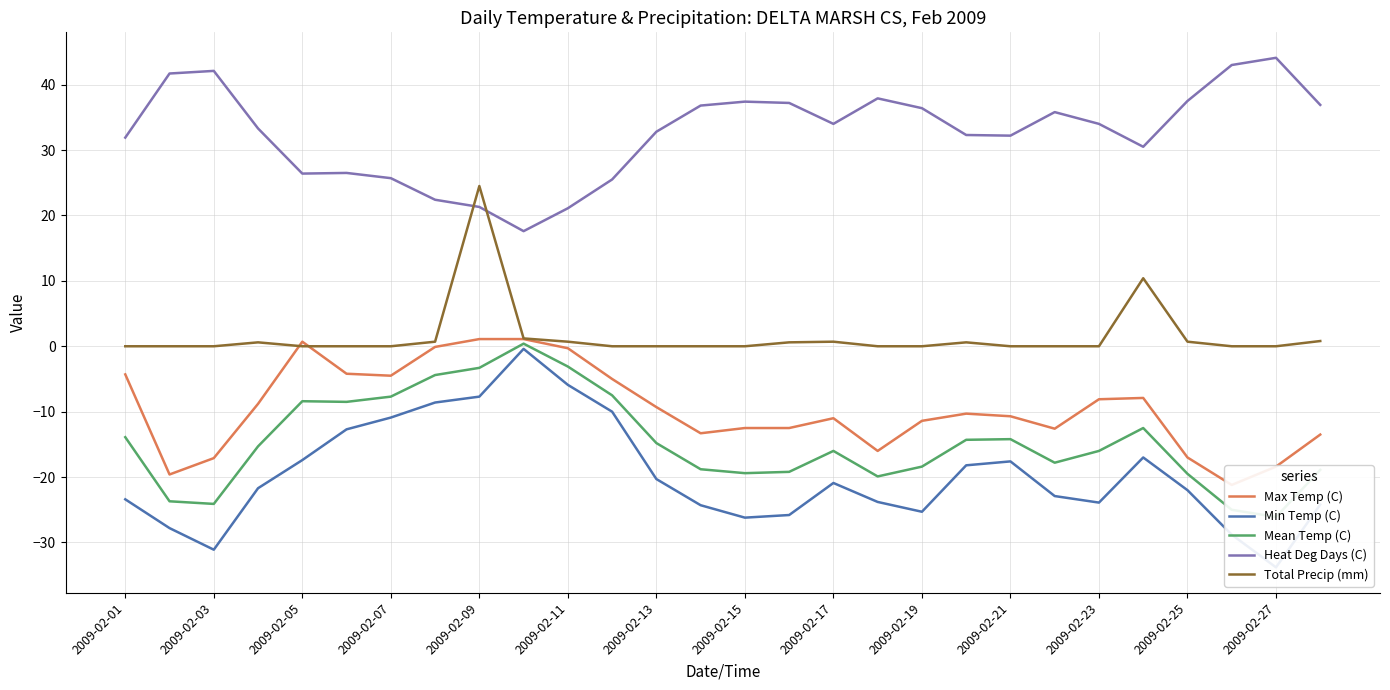

True or false: Min Temp (C) and Mean Temp (C) intersect in this chart.

False